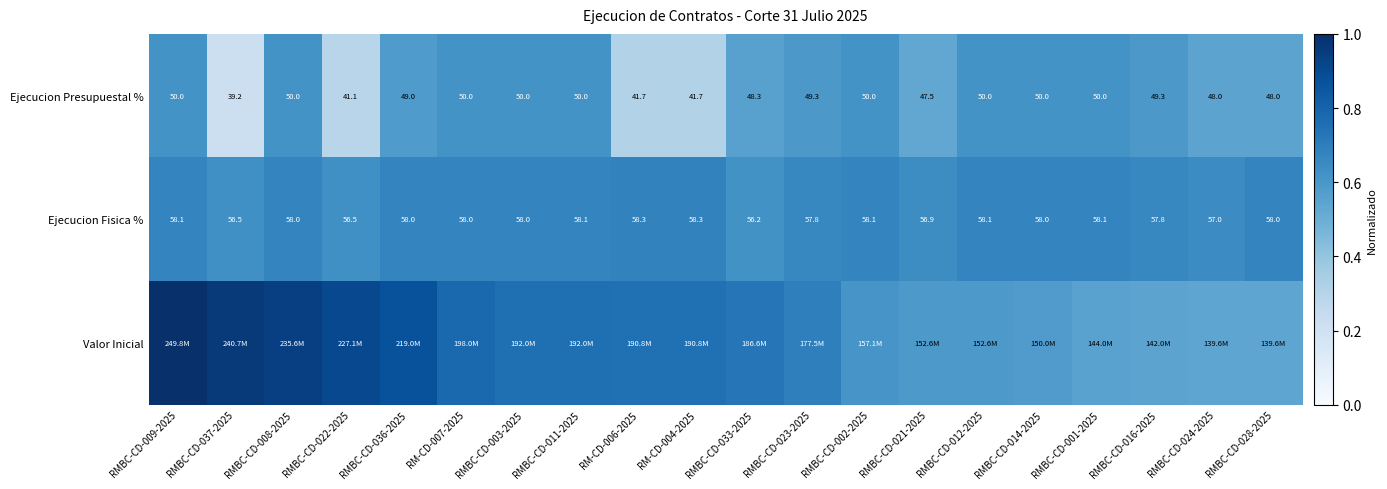

How many values in the Ejecucion Presupuestal % series are below 49?

8